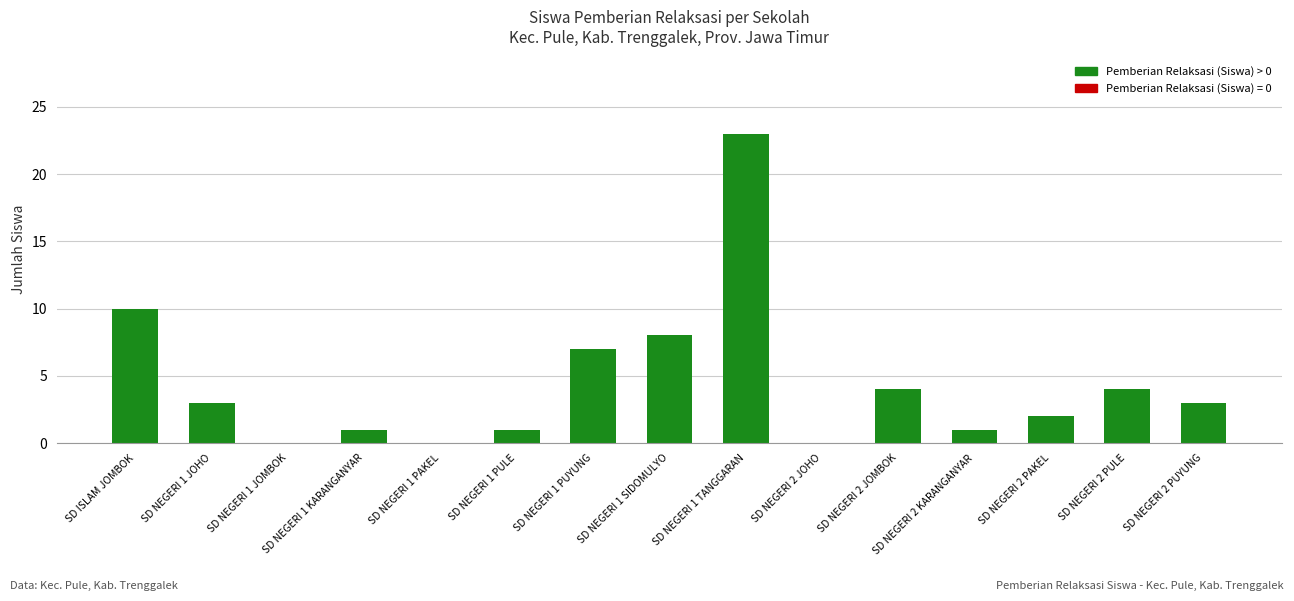

Reading left to right, what are all the values shown in this chart?

SD ISLAM JOMBOK=10	SD NEGERI 1 JOHO=3	SD NEGERI 1 JOMBOK=0	SD NEGERI 1 KARANGANYAR=1	SD NEGERI 1 PAKEL=0	SD NEGERI 1 PULE=1	SD NEGERI 1 PUYUNG=7	SD NEGERI 1 SIDOMULYO=8	SD NEGERI 1 TANGGARAN=23	SD NEGERI 2 JOHO=0	SD NEGERI 2 JOMBOK=4	SD NEGERI 2 KARANGANYAR=1	SD NEGERI 2 PAKEL=2	SD NEGERI 2 PULE=4	SD NEGERI 2 PUYUNG=3